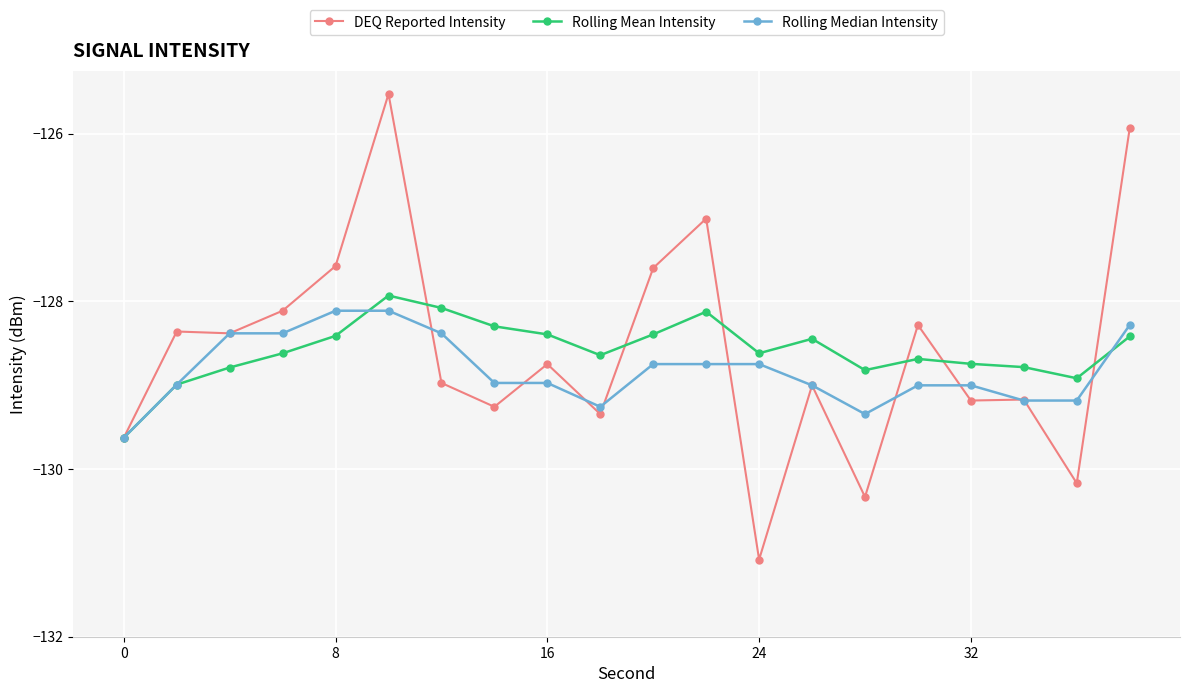

What is the difference between the maximum and second lowest values in the Rolling Mean Intensity series?

1.1